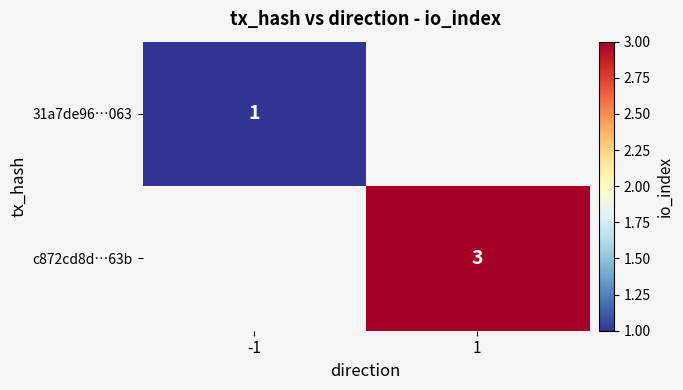

The value of c872cd8d…63b at 1 is 3. True or false?

True